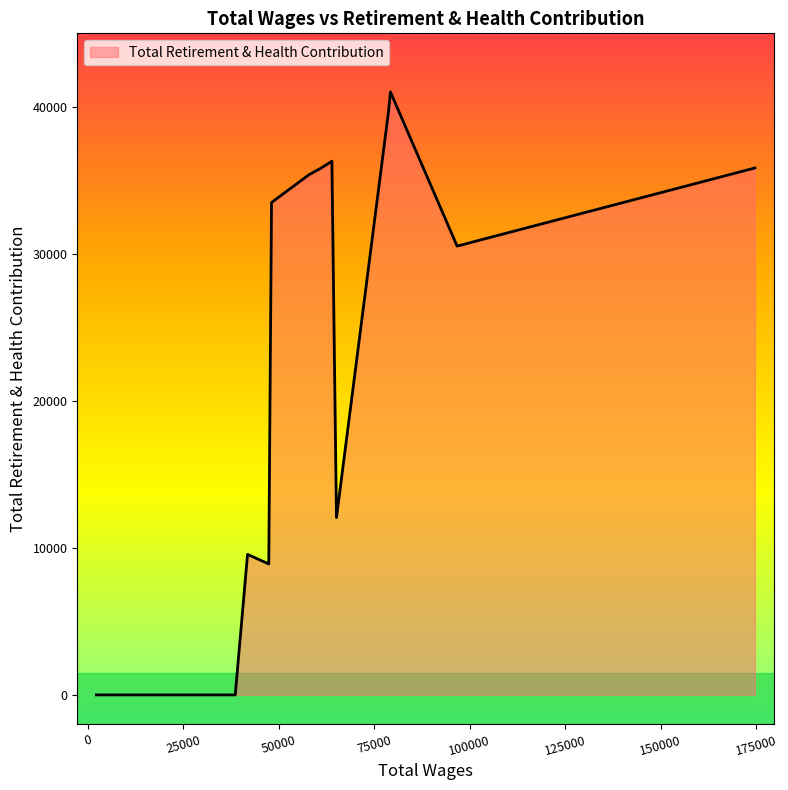

What is the difference between the maximum and minimum values?

41011